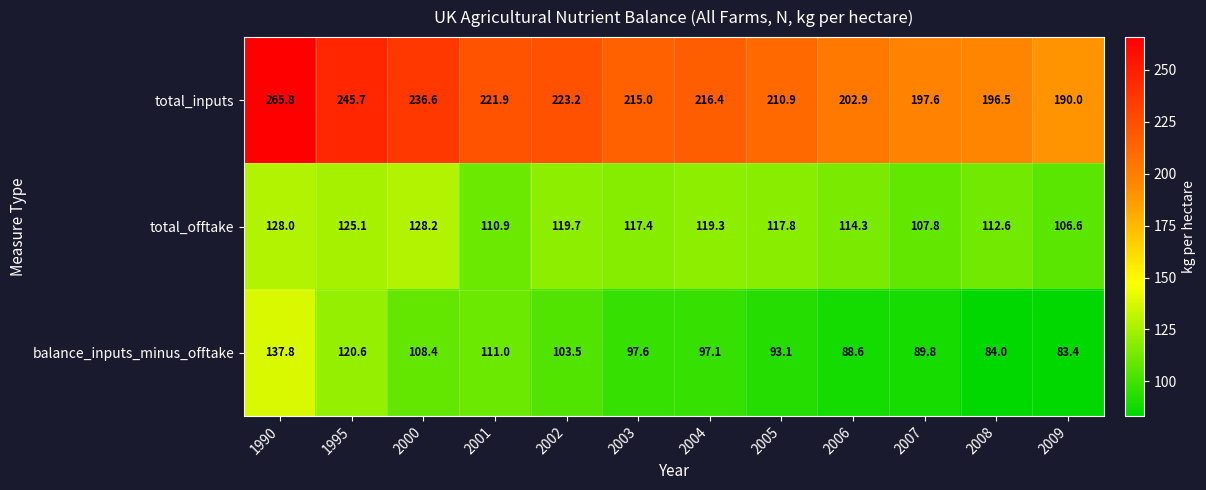

The balance_inputs_minus_offtake series shows 36.6 at 2009. True or false?

False